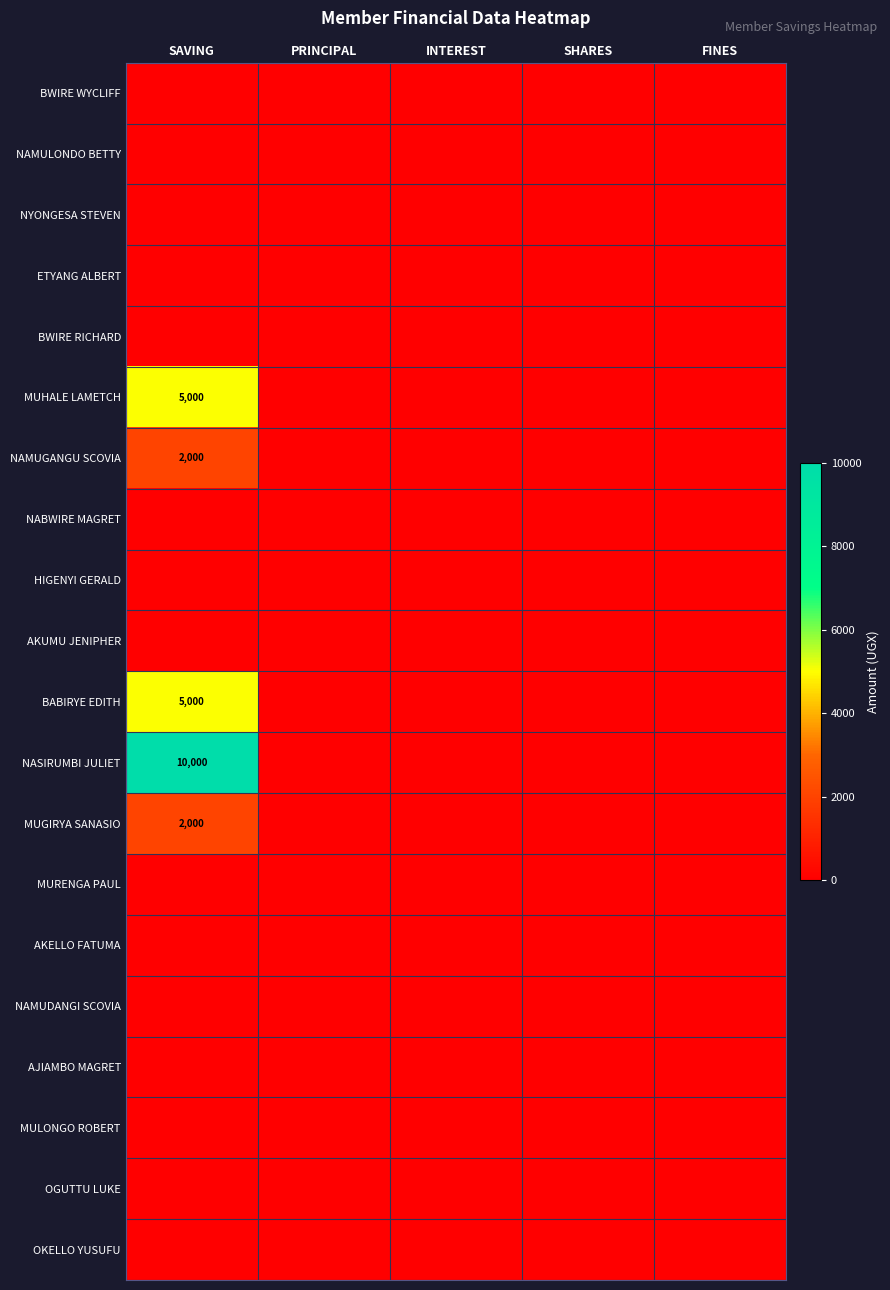

How many series are shown in this chart?

20